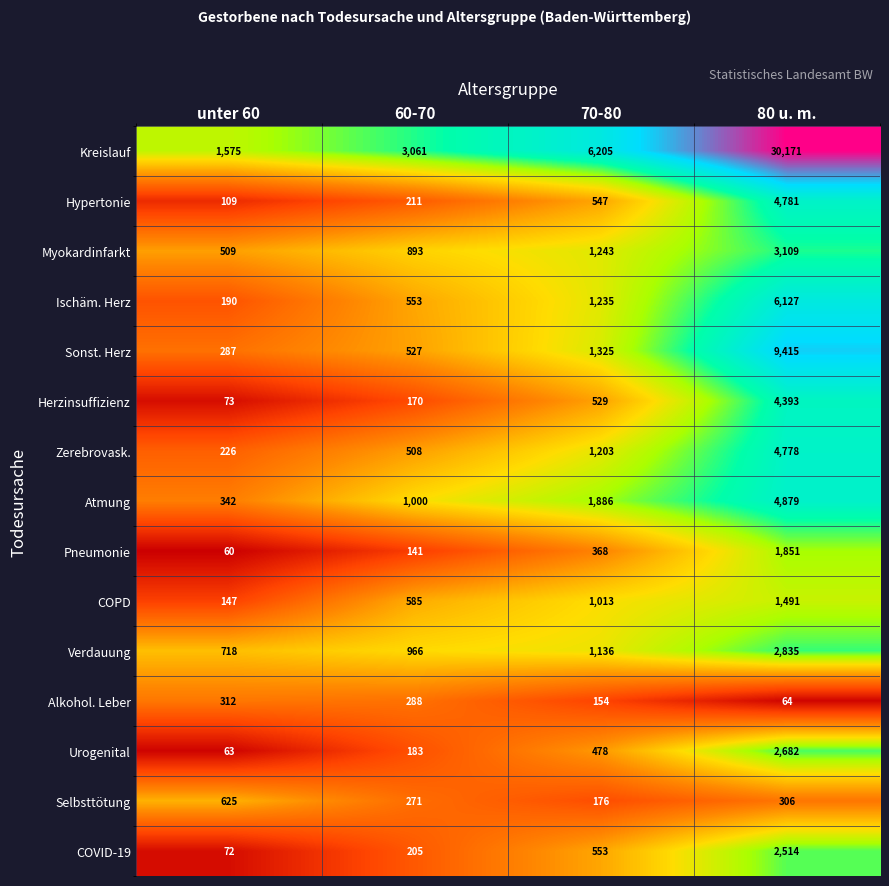

Where is Alkohol. Leber nearest to the value 188?

70-80